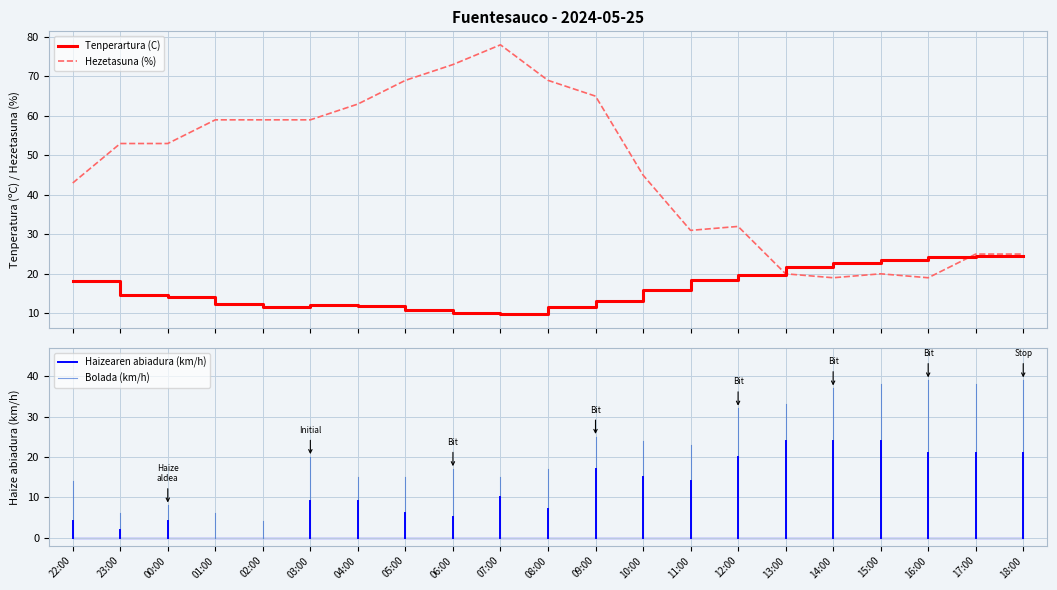

What is the sum of all Tenperartura (C) values?

345.1